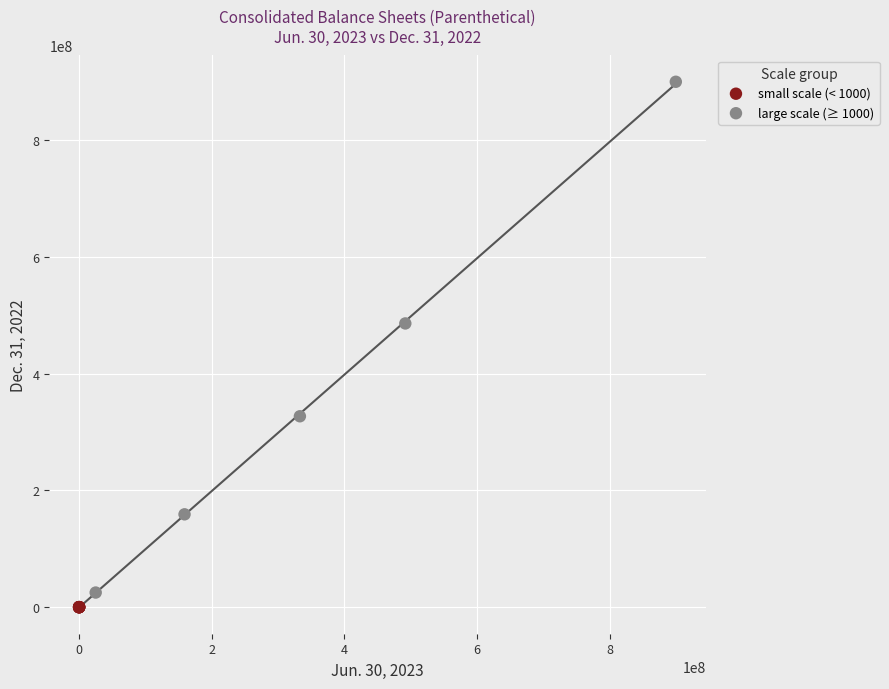

Which series contains the lowest Y value?

small scale (< 1000)